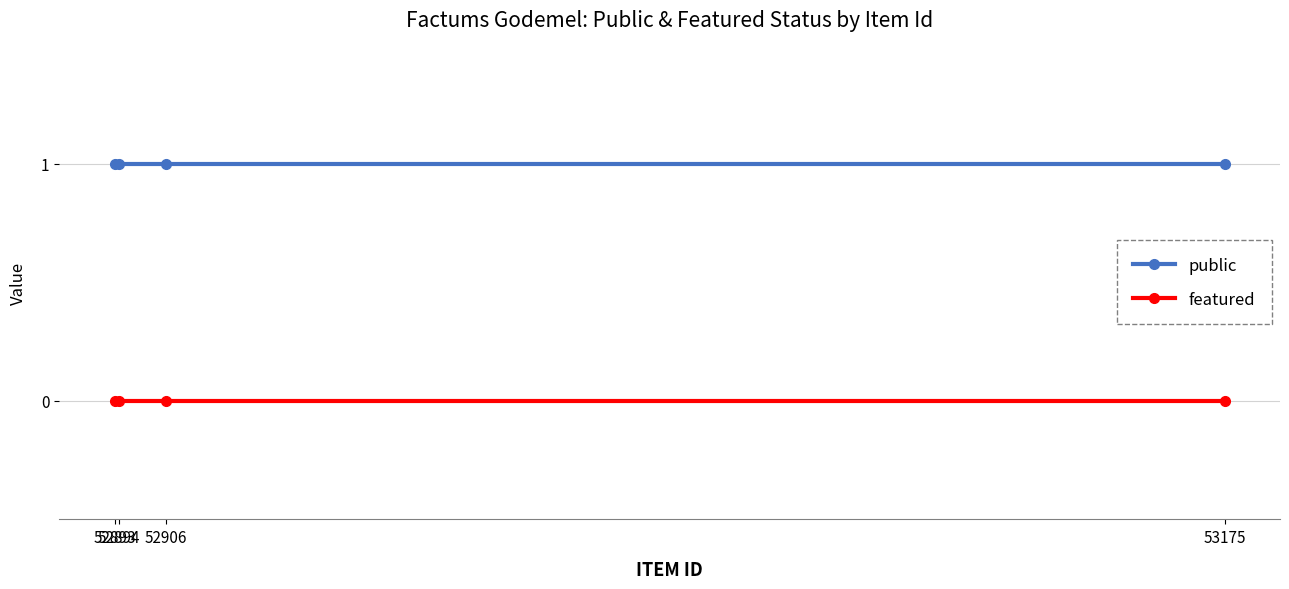

What is the value of the public point at the 2nd from the left?

1